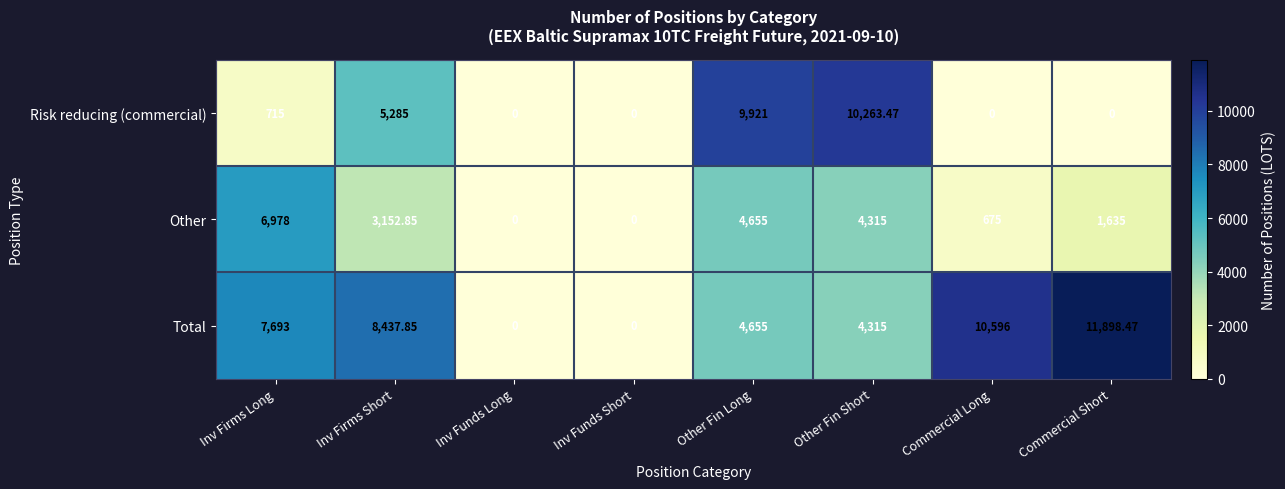

At which label does Total reach its peak?

Commercial Short